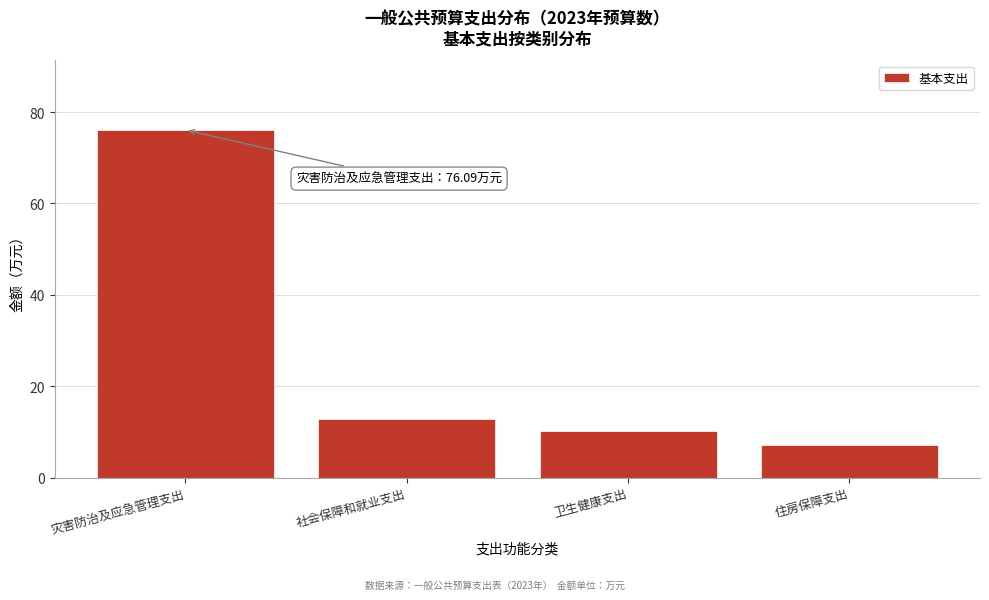

Reading left to right, extract all data points from this chart.

灾害防治及应急管理支出=76.1	社会保障和就业支出=12.9	卫生健康支出=10.2	住房保障支出=7.2